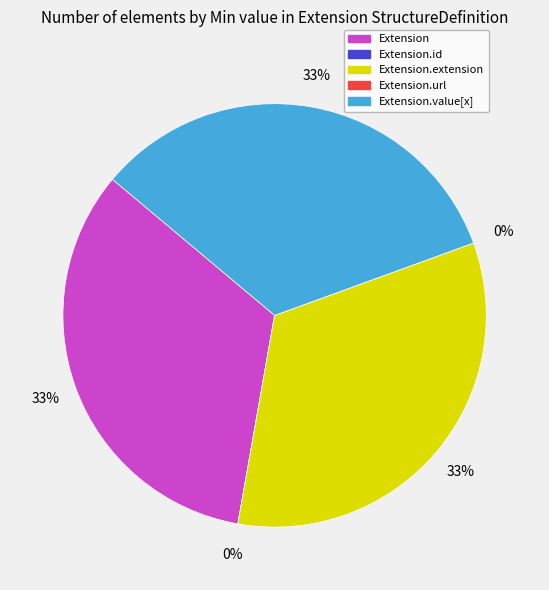

Rank the categories by value from highest to lowest.

Extension, Extension.extension, Extension.value[x], Extension.id, Extension.url